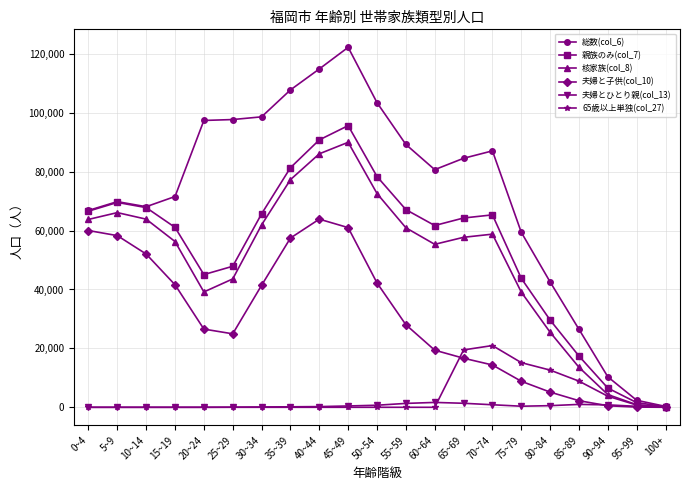

What is the greatest value displayed?

122216